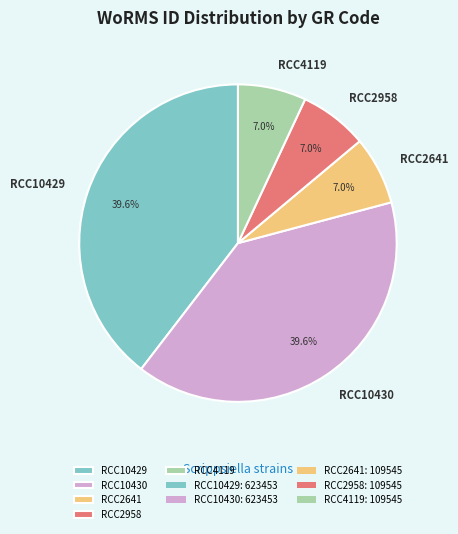

Is there a majority slice in this chart?

No